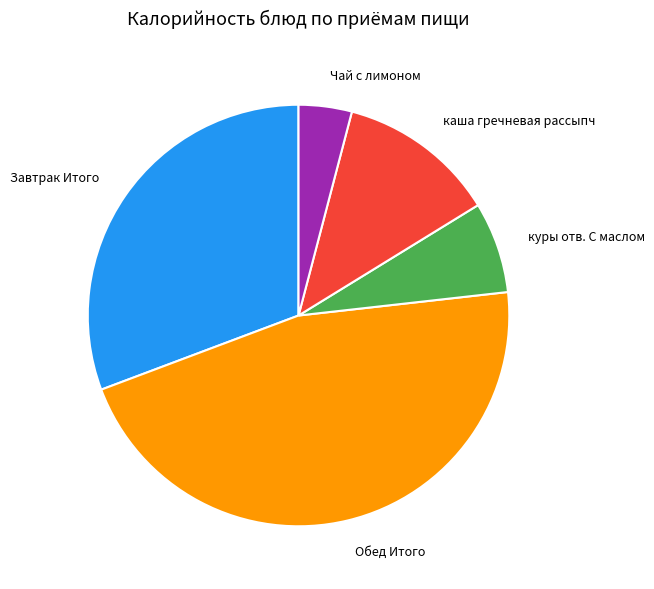

Do Обед Итого and каша гречневая рассыпч together represent more than half of the pie?

Yes